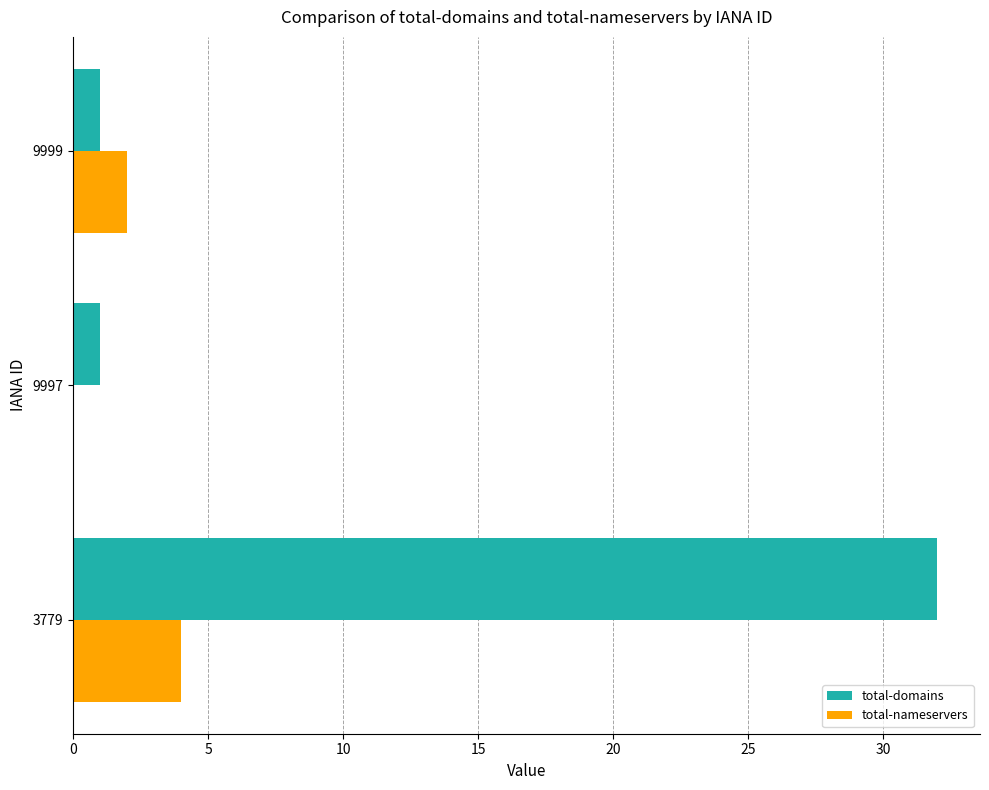

What is the total value across all series at 9999?

3